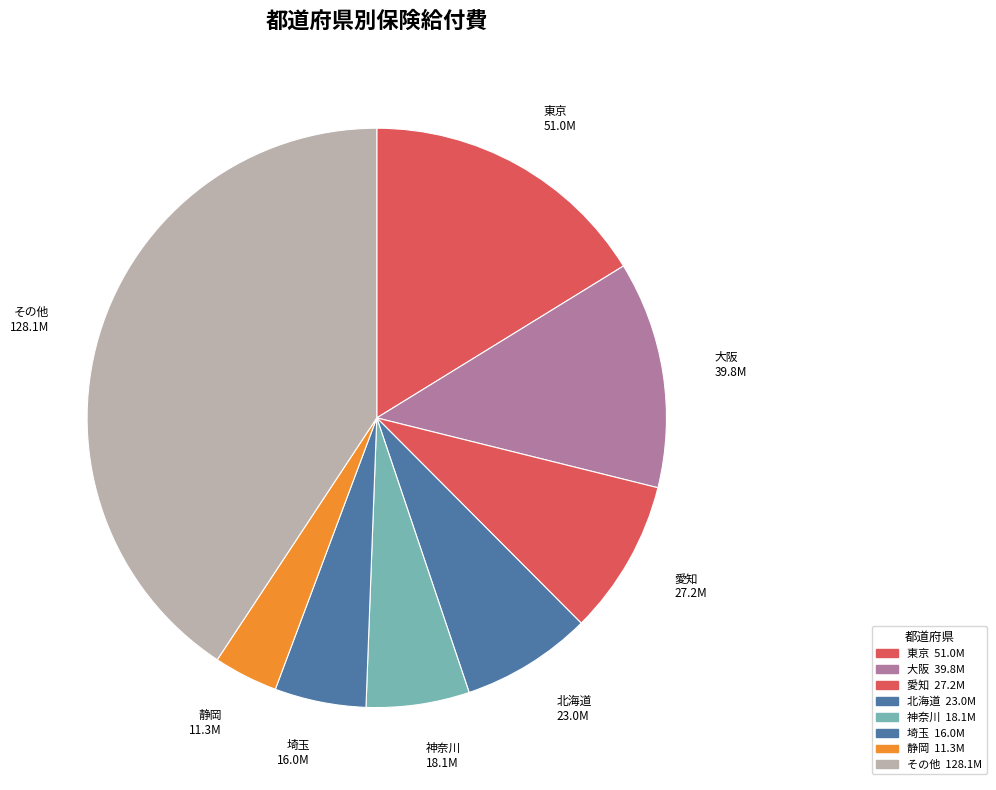

Do 東京 and 静岡 together represent more than half of the pie?

No